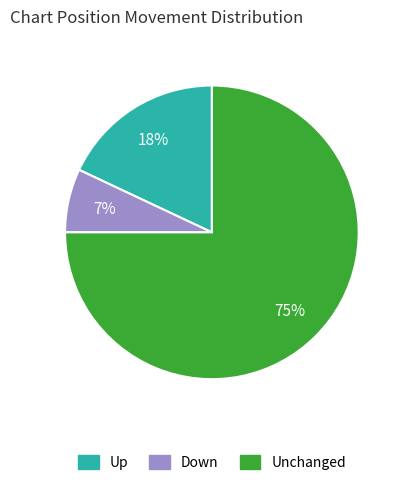

To the nearest percent, what is the difference between the largest and smallest slice percentages?

68%